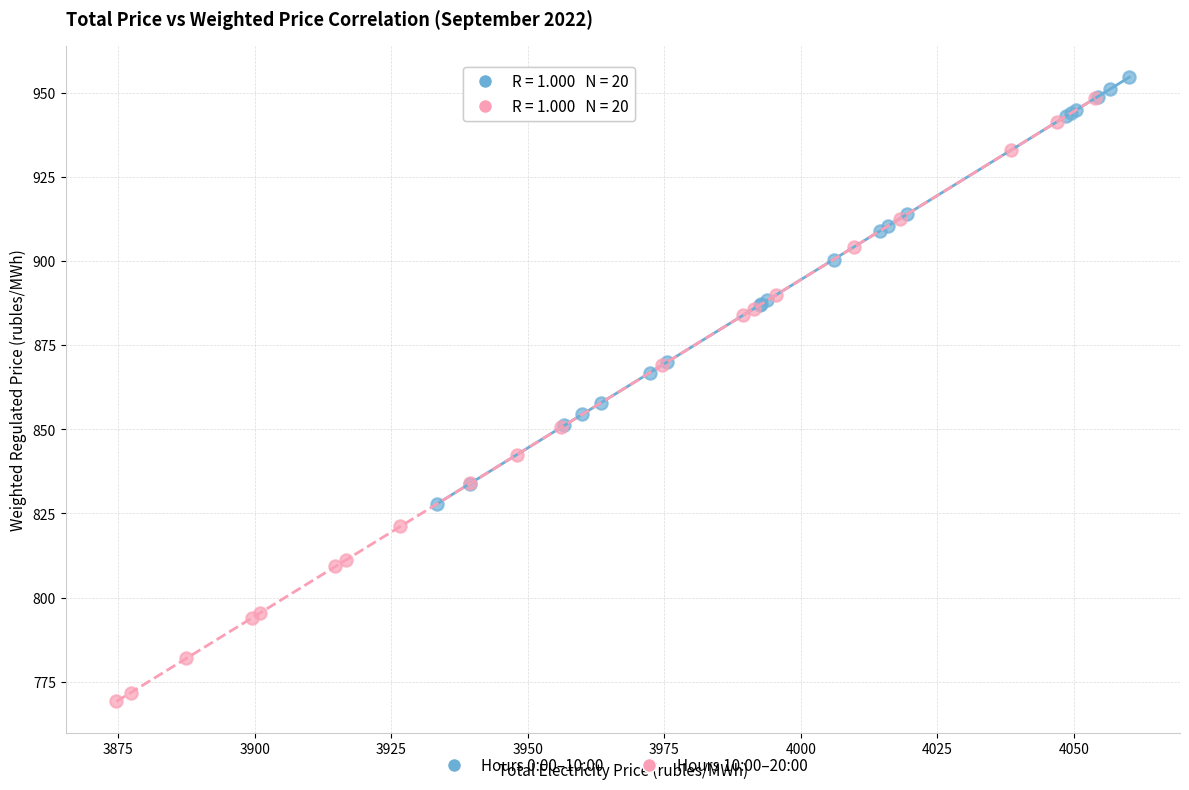

Which series contains the highest Y value?

Hours 0:00–10:00